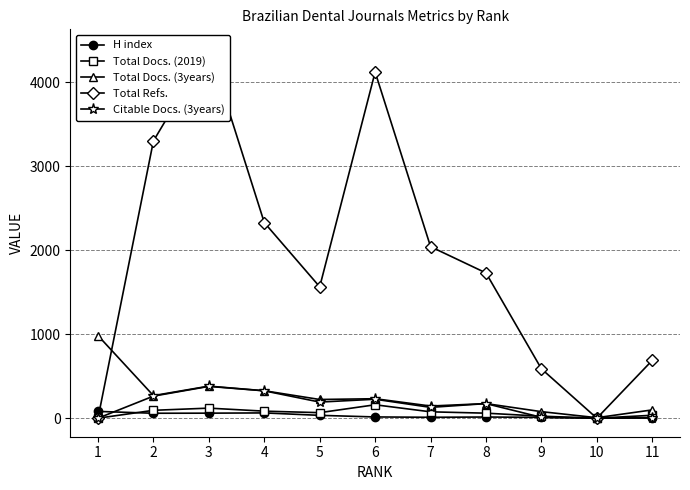

What is the difference between the second highest and second lowest values in the Total Refs. series?

4123